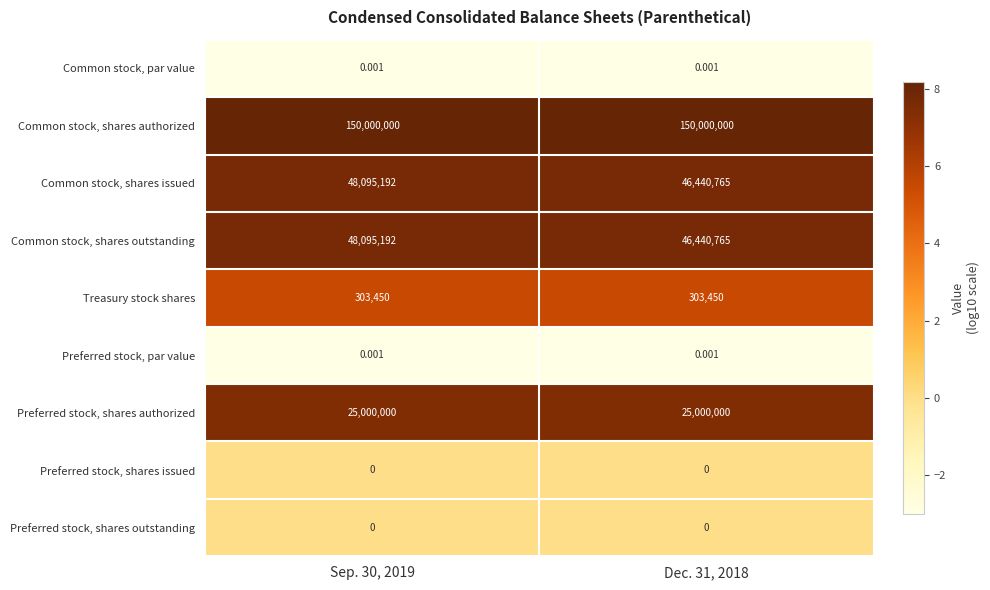

Is the value of Common stock, par value at Dec. 31, 2018 greater than the value of Preferred stock, shares issued at Dec. 31, 2018?

Yes